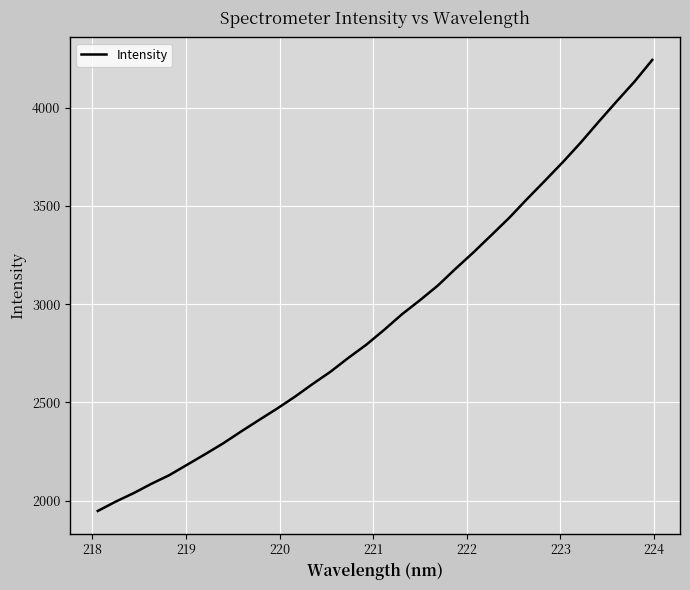

What is the sum of all values?

93656.1